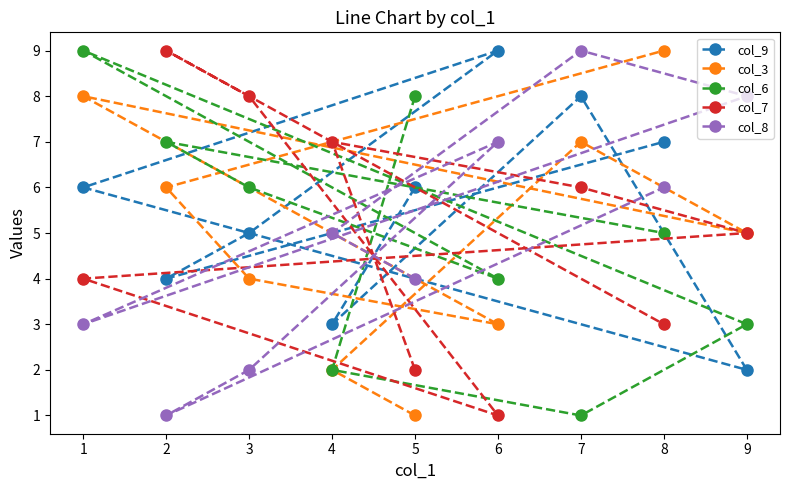

Between 5 and 6, which series saw the biggest shift?

col_6